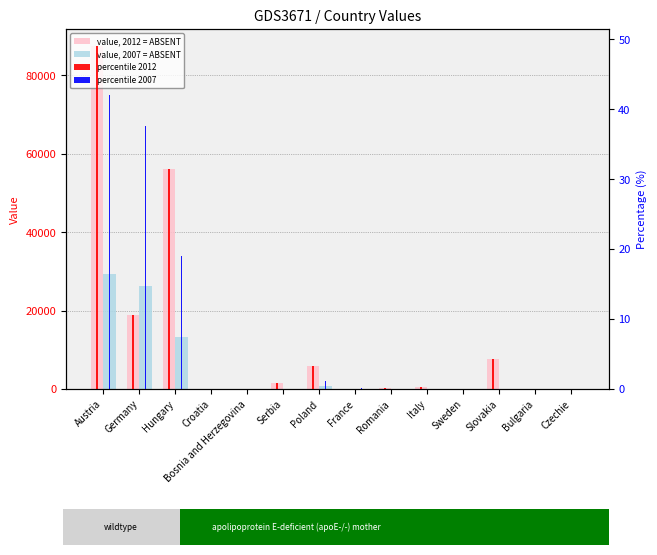

Reading right to left, extract all data points from this chart.

value, 2012 = ABSENT: 0.0	0.0	7619.4	53.6	612.1	185.7	43.1	5790.4	1651.4	0.0	0.0	56119.0	18859.8	87447.1
value, 2007 = ABSENT: 0.0	0.0	0.0	0.0	0.0	25.0	80.4	763.1	0.0	0.0	0.0	13299.2	26194.7	29325.7
percentile 2012: 0.0	0.0	4.3	0.0	0.3	0.1	0.0	3.2	0.9	0.0	0.0	31.5	10.6	49.0
percentile 2007: 0.0	0.0	0.0	0.0	0.0	0.0	0.1	1.1	0.0	0.0	0.0	19.1	37.6	42.1